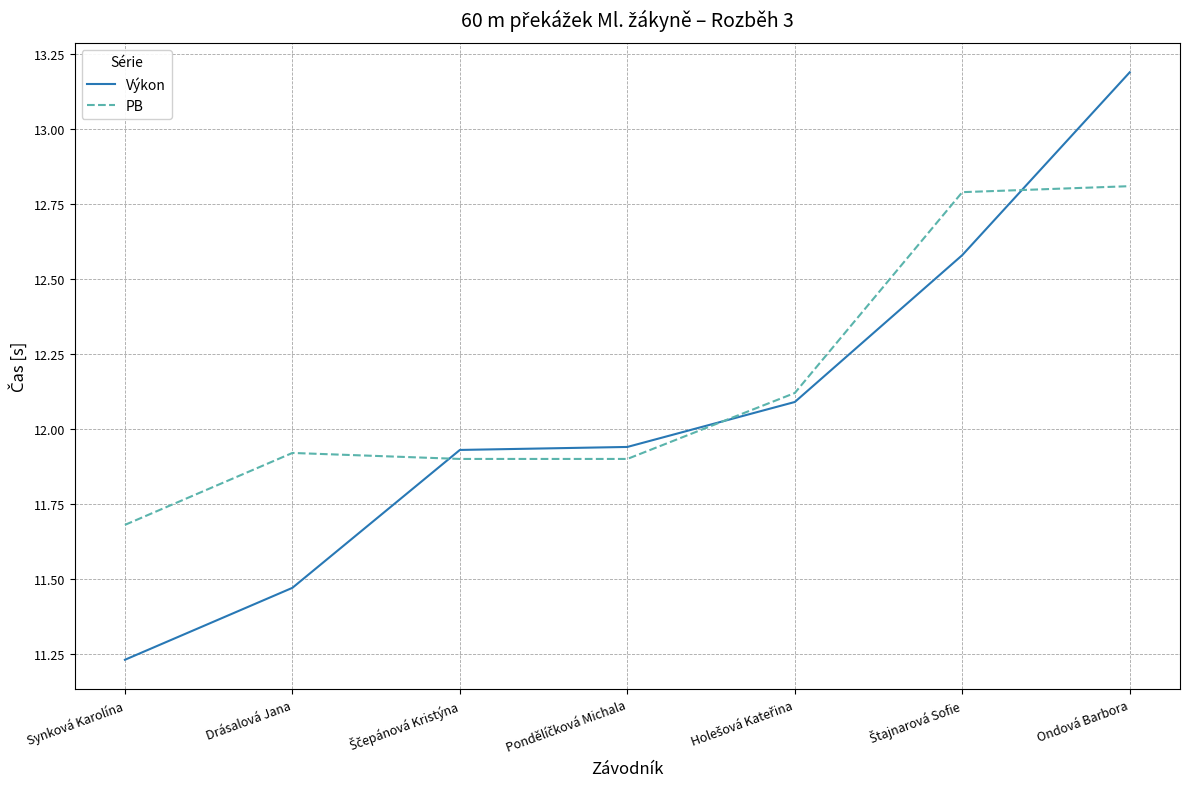

Which label corresponds to the smallest value in the chart?

Synková Karolína